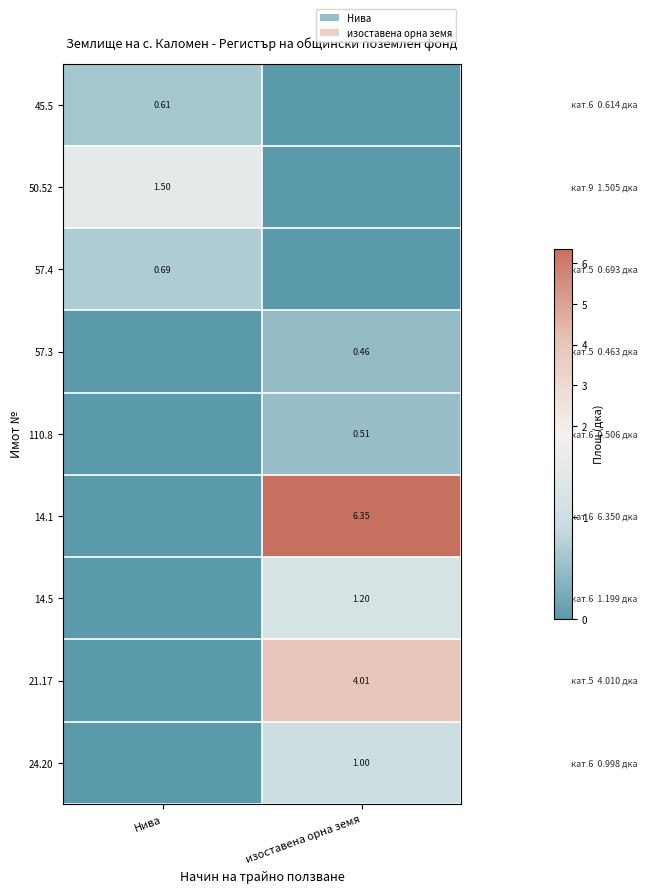

Where is 45.5 nearest to the value 0?

изоставена орна земя